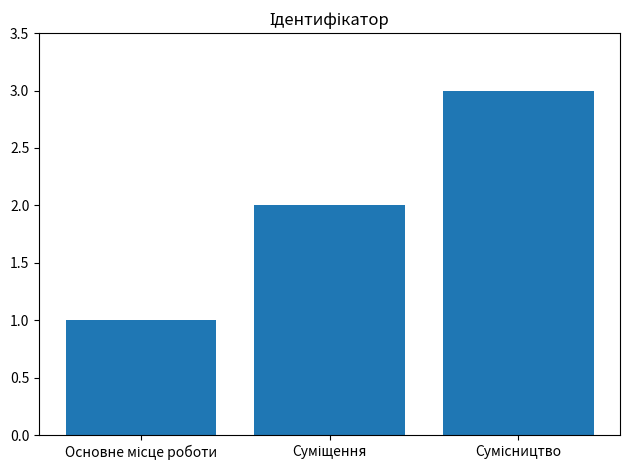

What is the value of the 2nd bar from the left?

2